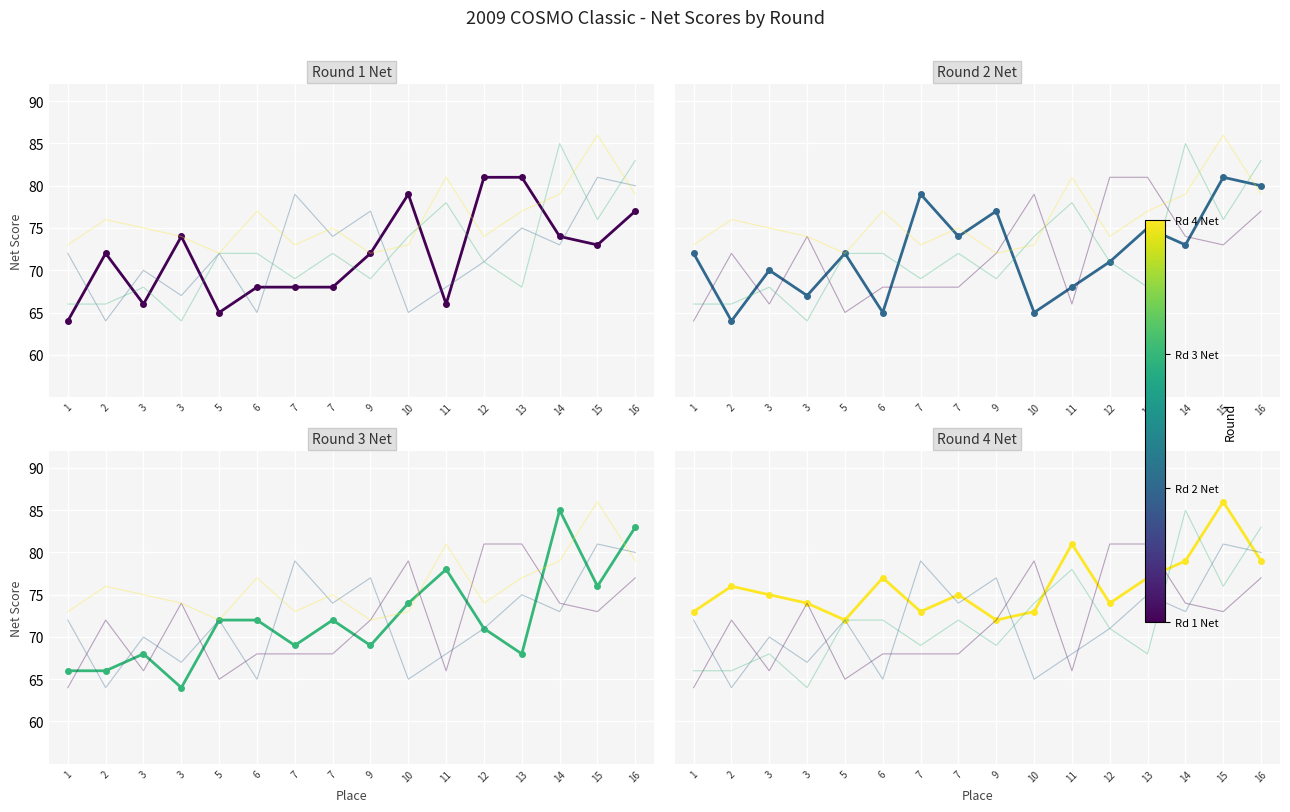

What is the average value of the Round 1 Net series?

72